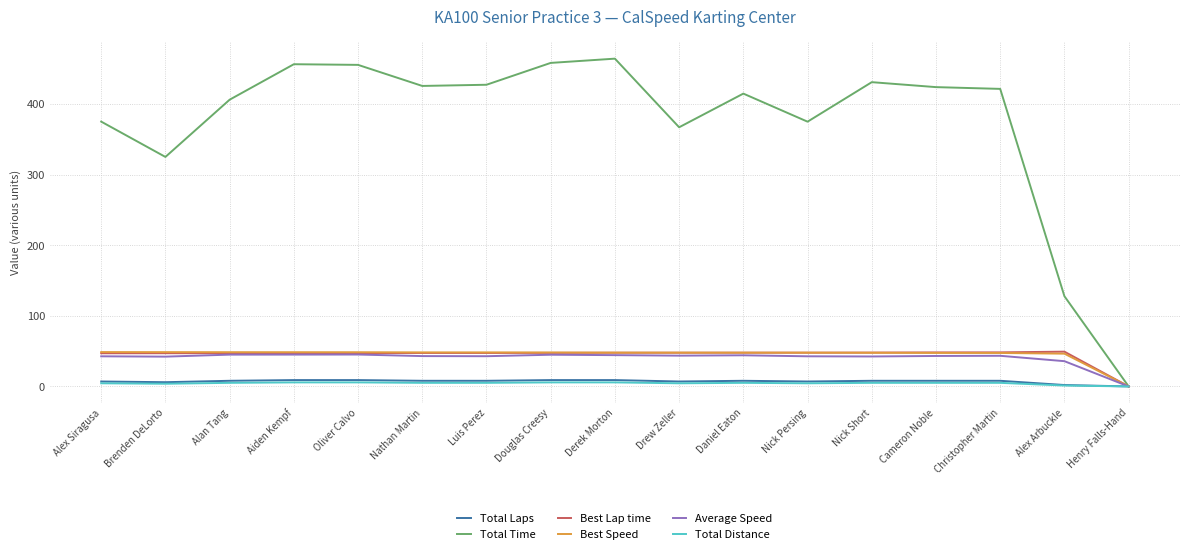

Where is Total Time nearest to the value 232?

Brenden DeLorto